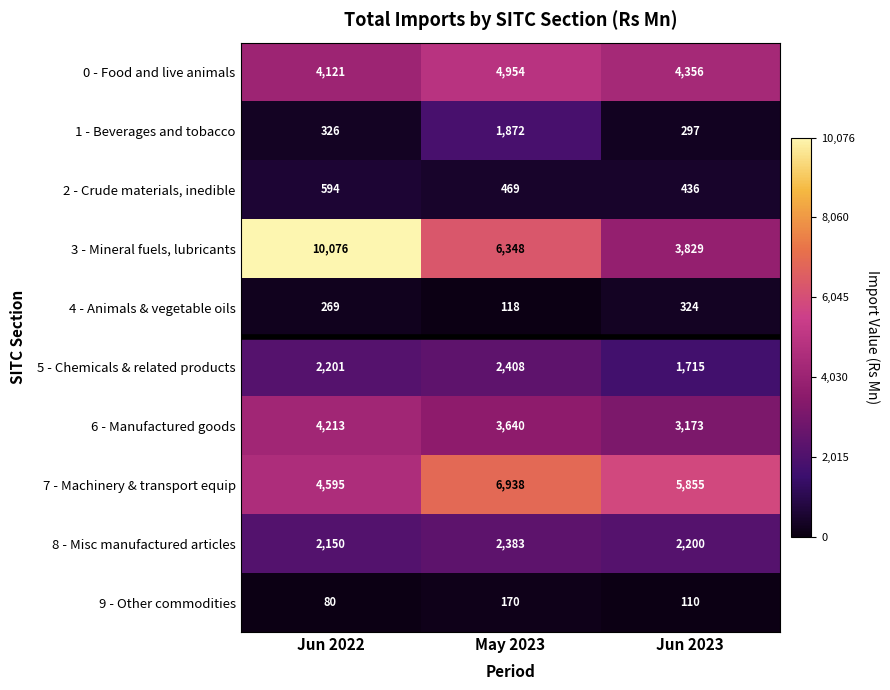

What is the minimum value shown in the chart?

80